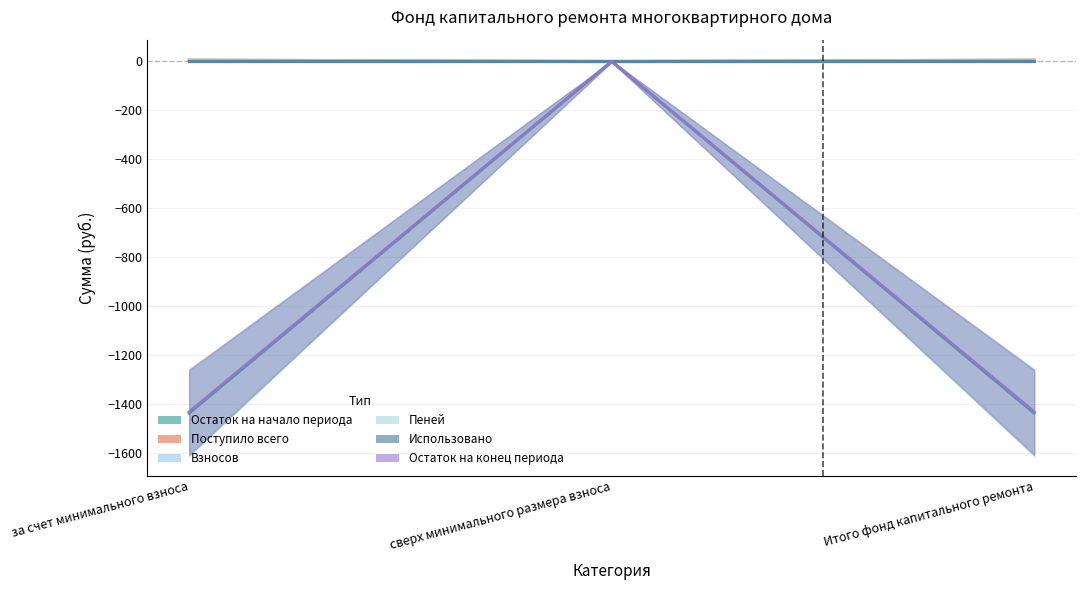

At which category is the sum across all series the highest?

сверх минимального размера взноса